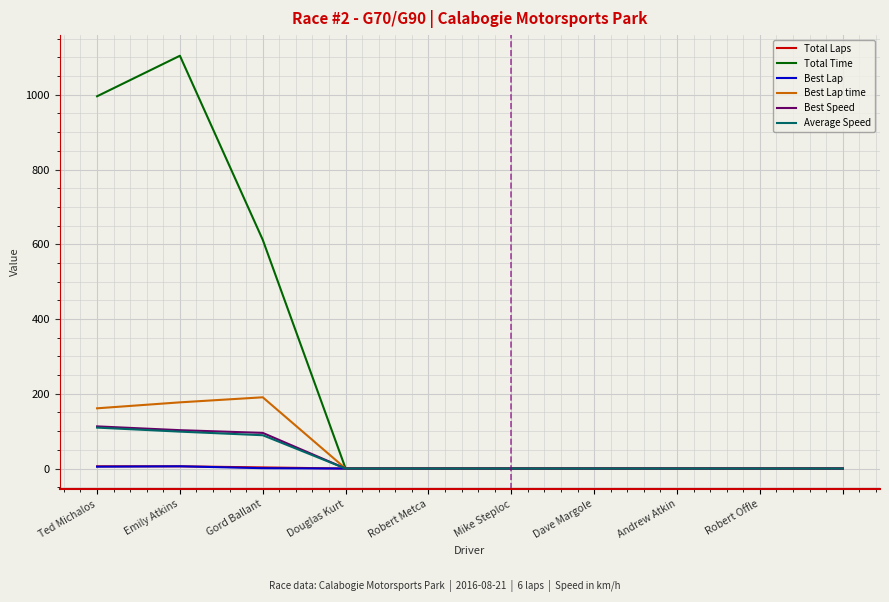

What is the maximum value for Best Speed?

112.8